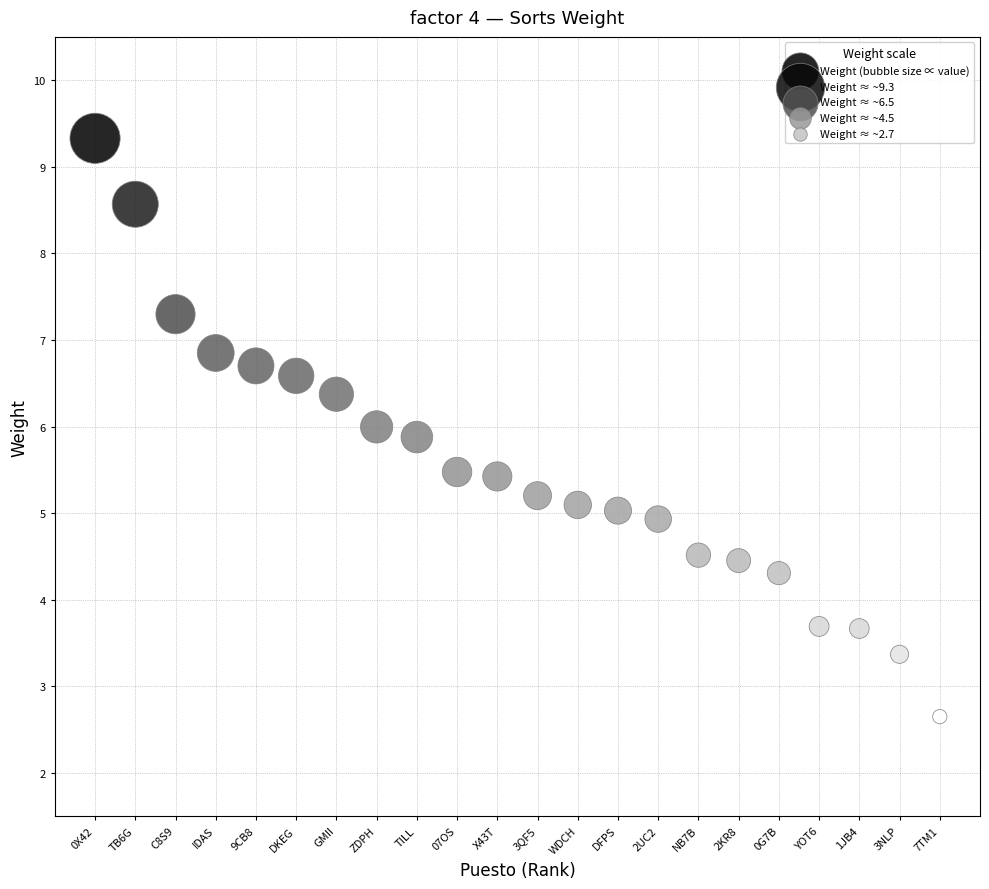

What is the range of X values (max minus min)?

21.0